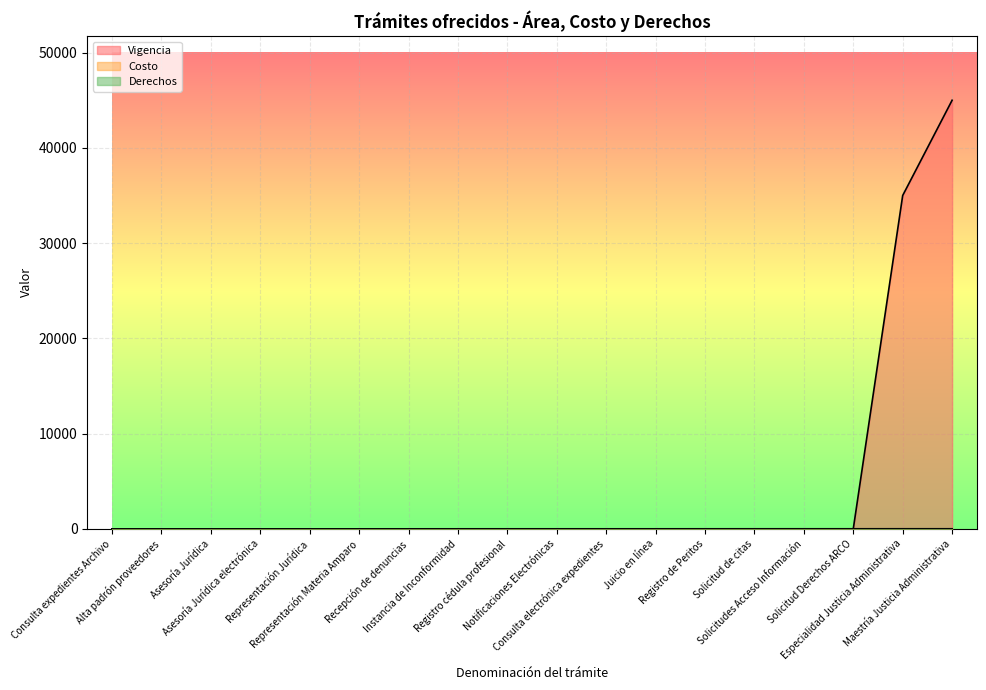

What is the difference between the second highest and second lowest values in the Vigencia series?

35000